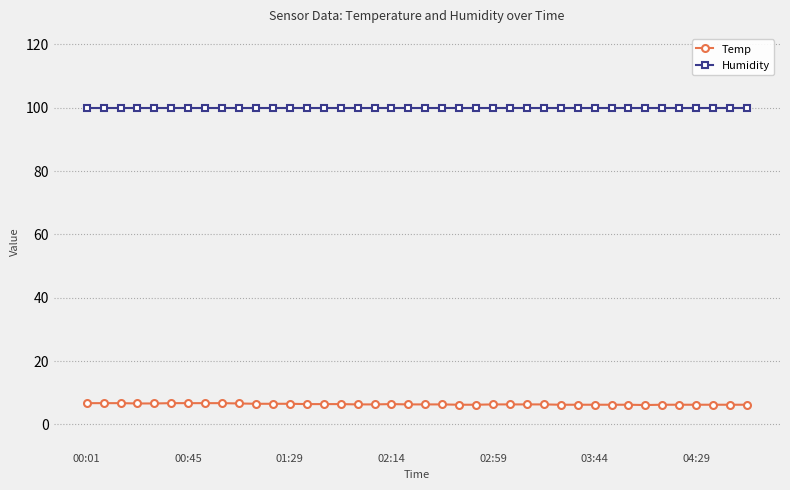

True or false: Humidity and Temp cross at least once.

False